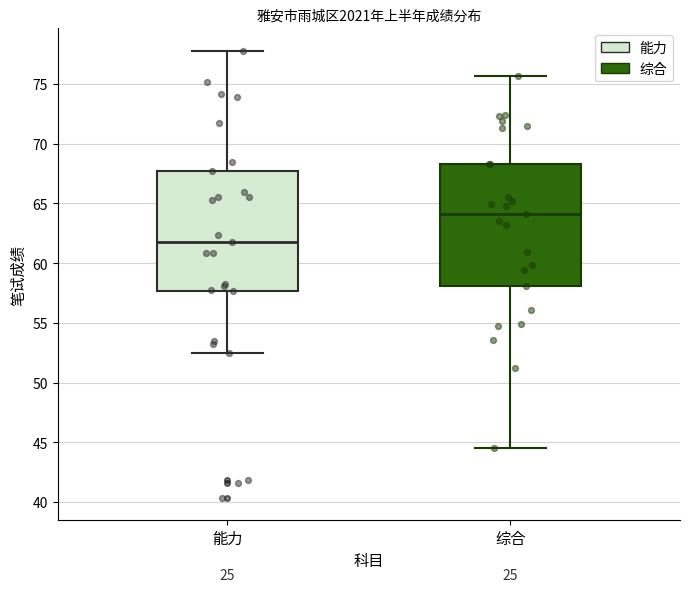

Reading left to right, read every box against the y-axis: the position of its median line, the range the box covers, and the ends of its whiskers. The values are not printed on the chart, so give them approximately, as read against the axis.

能力: median 62.0, box 57.5 to 68.0, whiskers 52.5 to 78.0
综合: median 64.0, box 58.0 to 68.5, whiskers 44.5 to 75.5